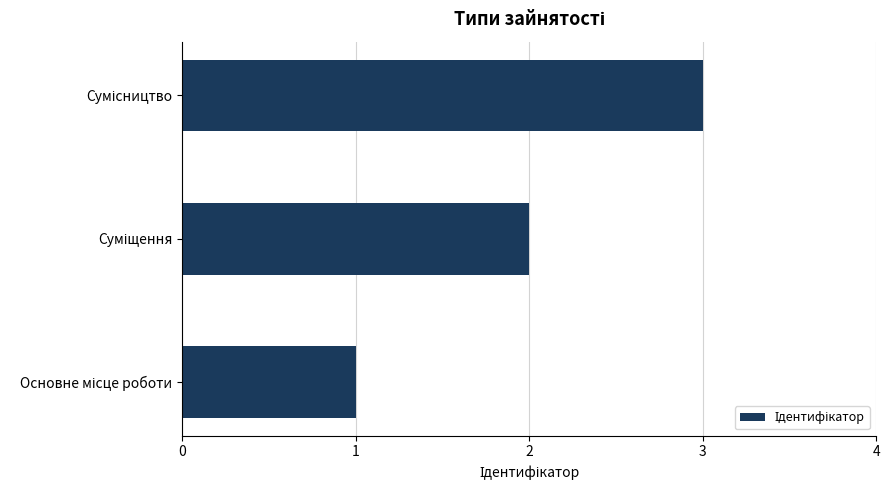

What is the greatest value displayed?

3